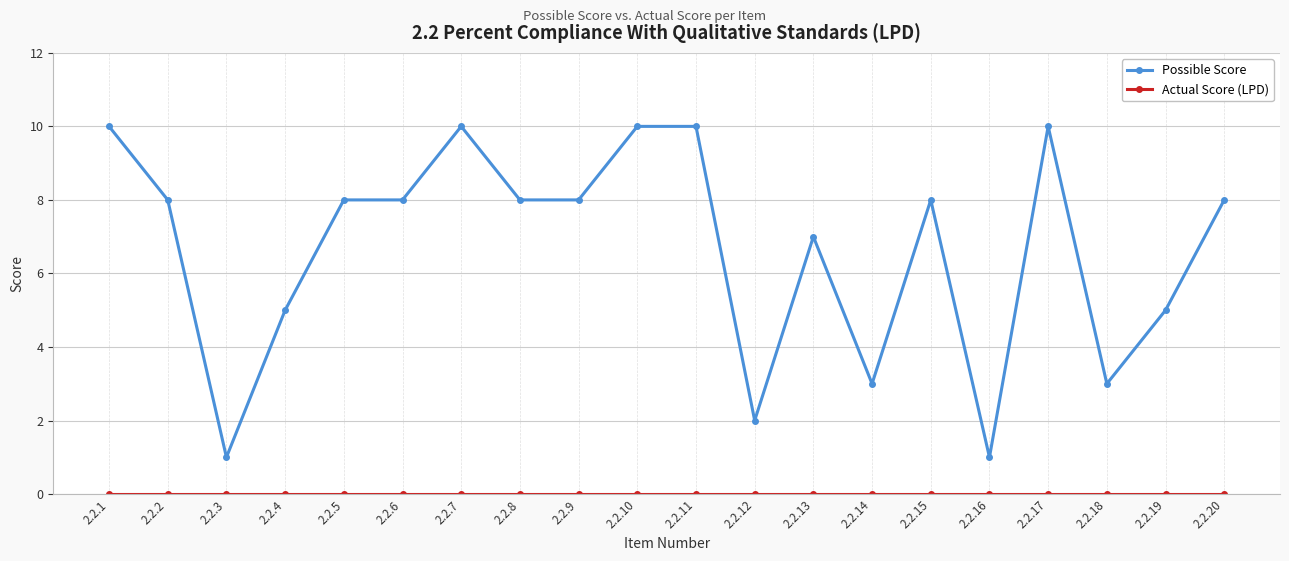

What is the difference between the maximum and minimum values in the Possible Score series?

9